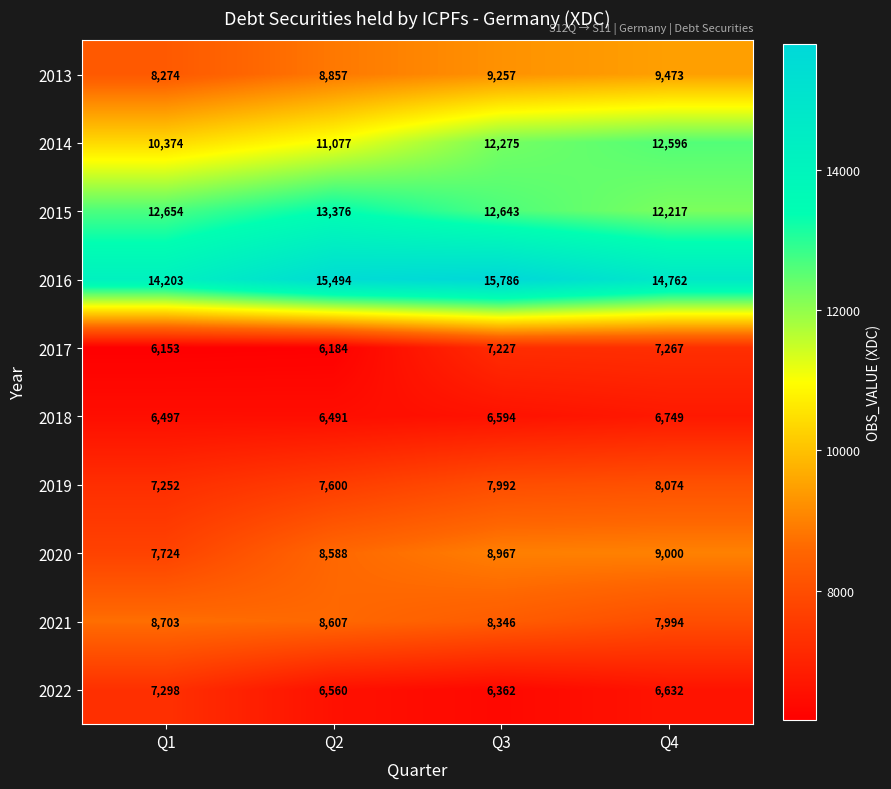

The value of 2020 at Q4 is 12718. True or false?

False